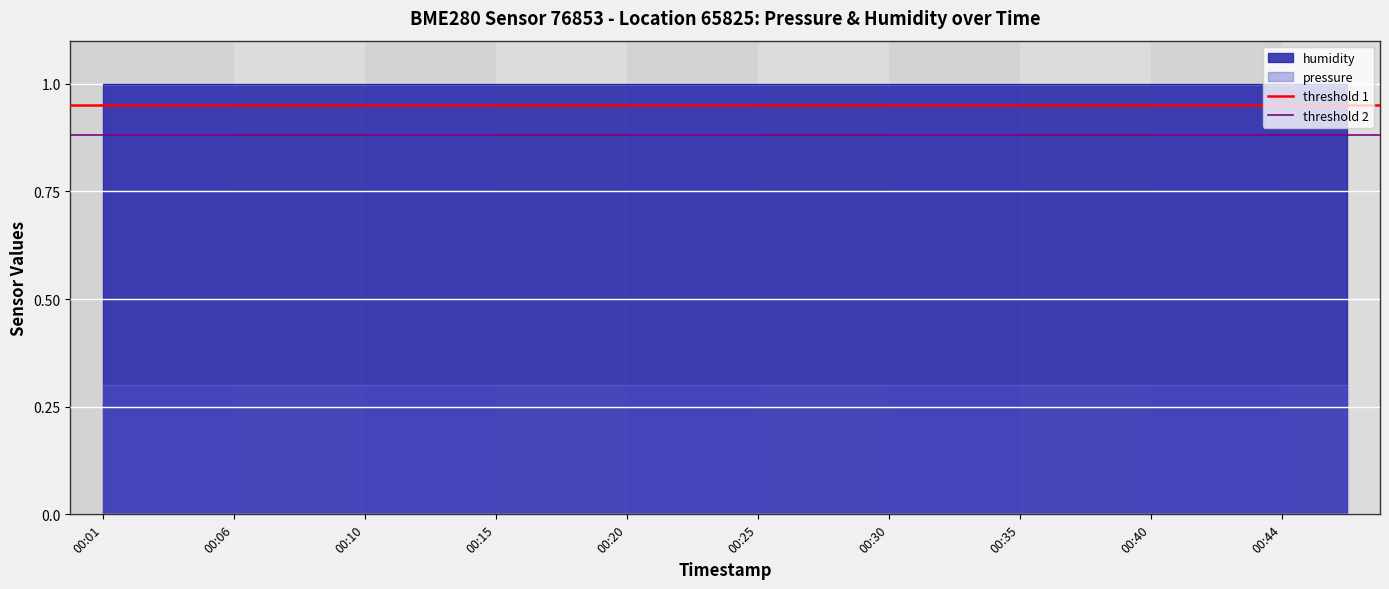

Which label corresponds to the smallest value in the chart?

00:01